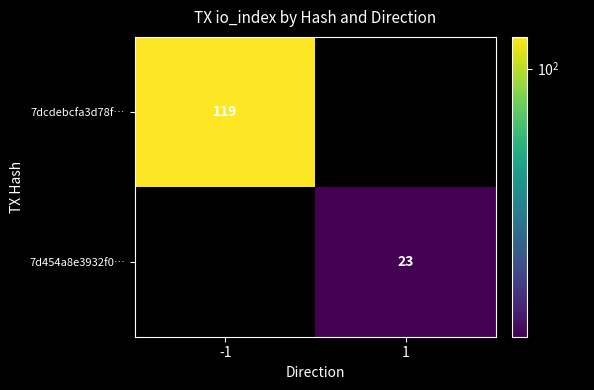

The 7d454a8e3932f0… series shows 23 at 1. True or false?

True